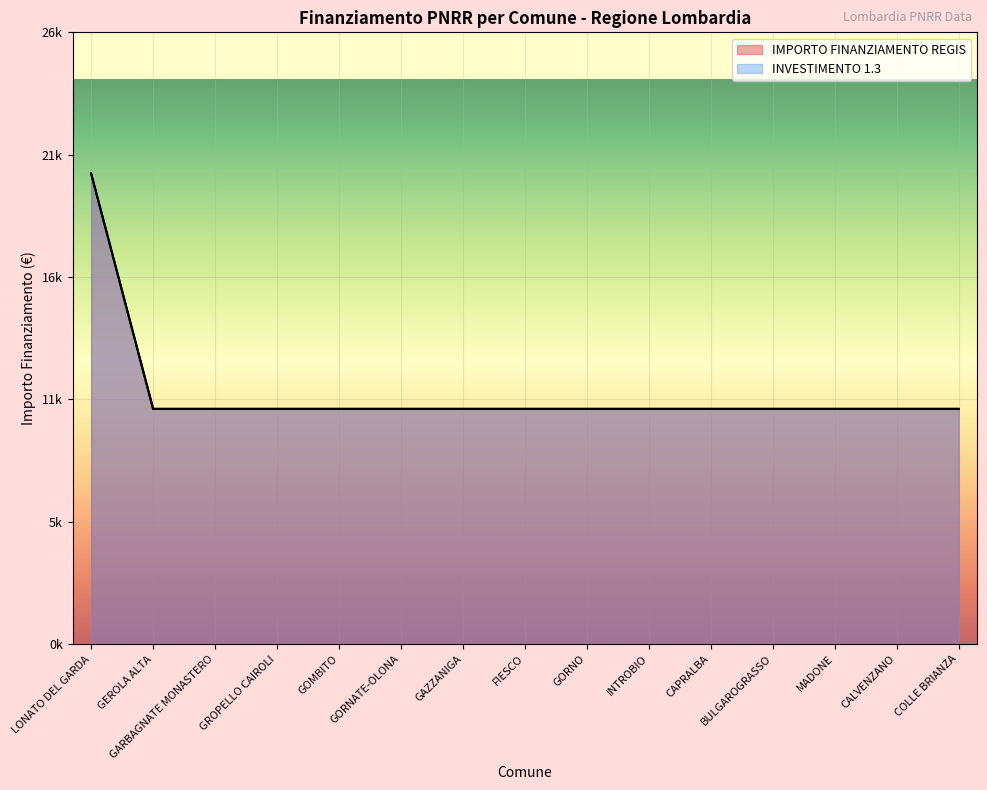

The value of IMPORTO FINANZIAMENTO REGIS at GORNATE-OLONA is 10172. True or false?

True